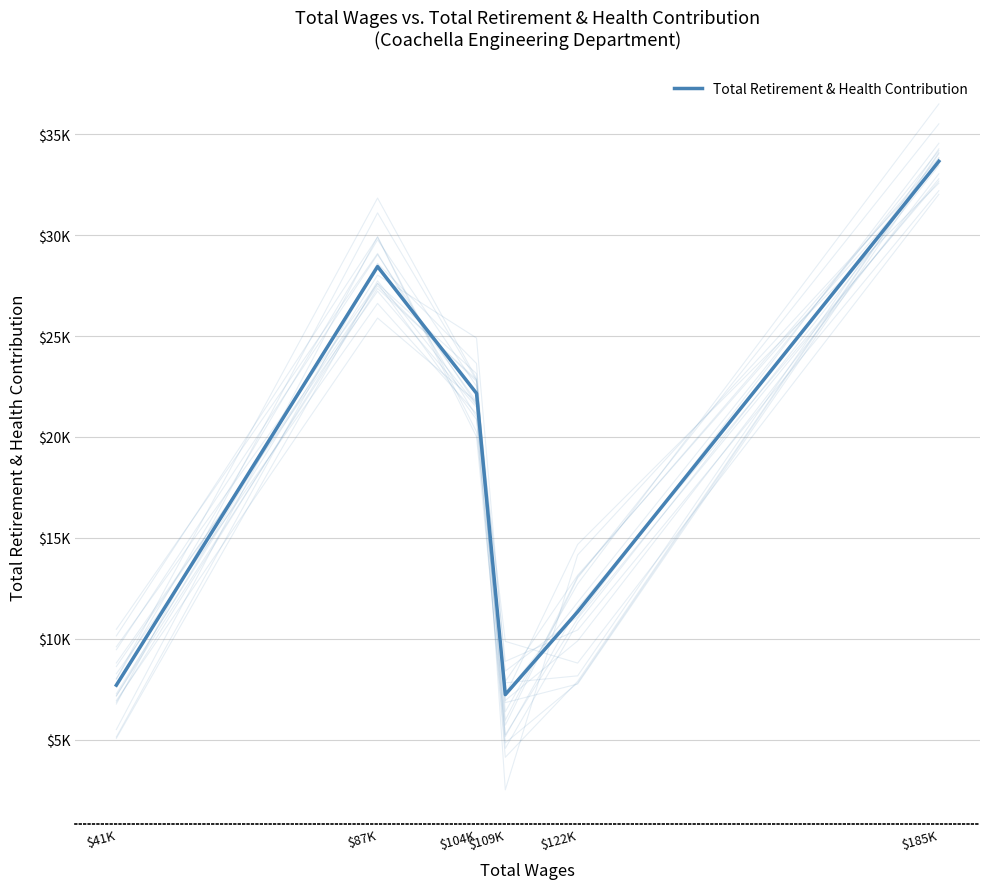

The value at $109K is 4701. True or false?

False